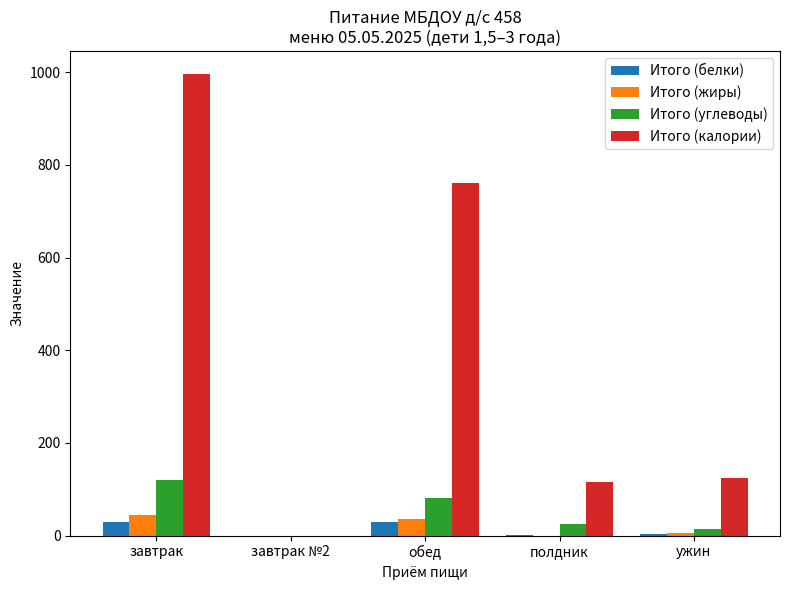

What are all the series names shown in the legend?

Итого (белки), Итого (жиры), Итого (углеводы), Итого (калории)